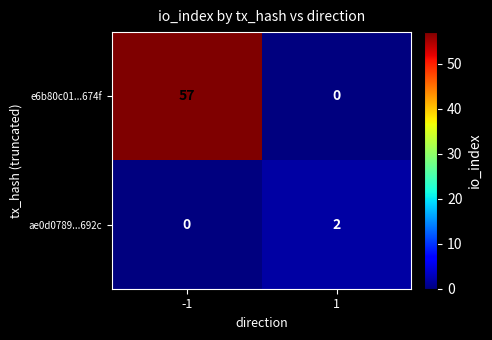

Rank the series by their maximum value, from highest to lowest.

e6b80c01...674f, ae0d0789...692c